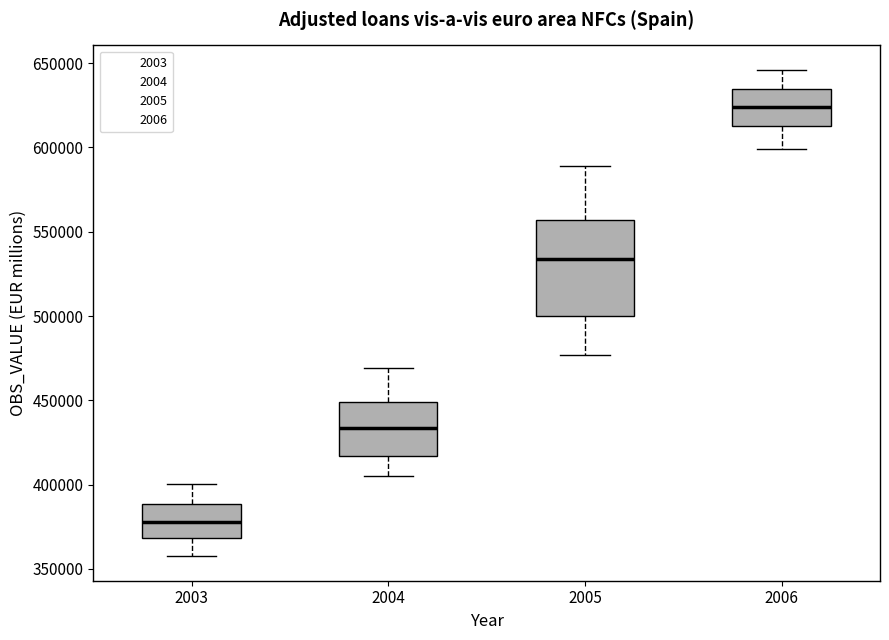

Reading left to right, read every box against the y-axis: the position of its median line, the range the box covers, and the ends of its whiskers. The values are not printed on the chart, so give them approximately, as read against the axis.

2003: median 380000, box 370000 to 390000, whiskers 355000 to 400000
2004: median 435000, box 415000 to 450000, whiskers 405000 to 470000
2005: median 535000, box 500000 to 555000, whiskers 475000 to 590000
2006: median 625000, box 615000 to 635000, whiskers 600000 to 645000